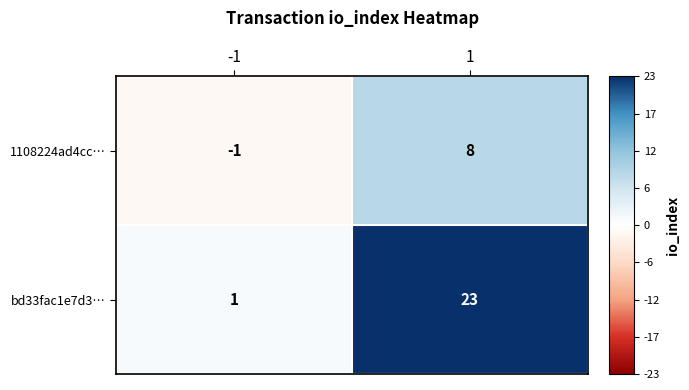

What is the highest value of the bd33fac1e7d3… series?

23